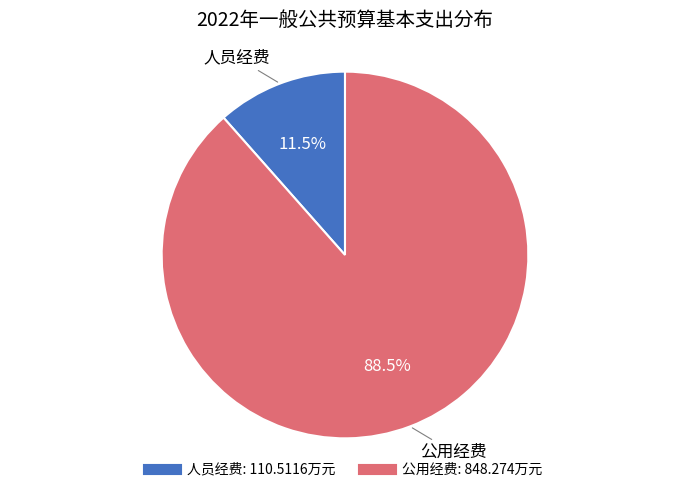

Which category has the biggest portion of the pie?

公用经费